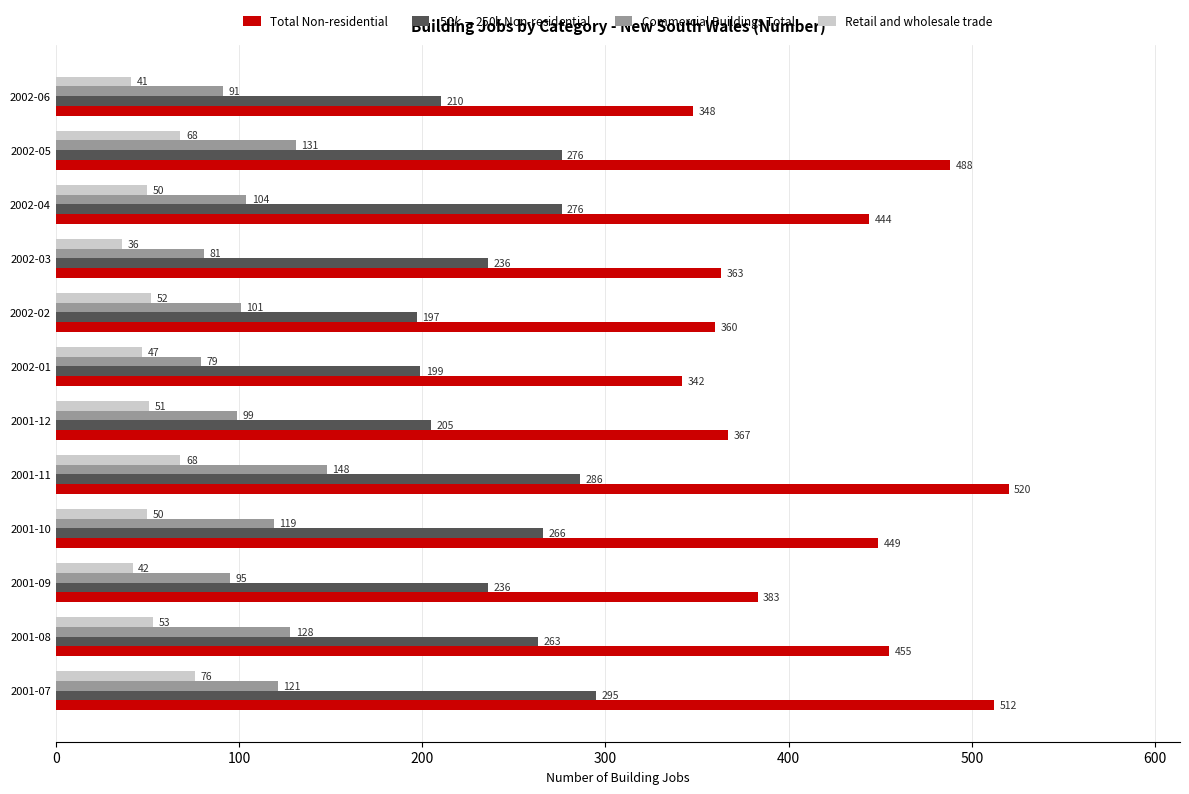

Which series has the largest total across all categories?

Total Non-residential